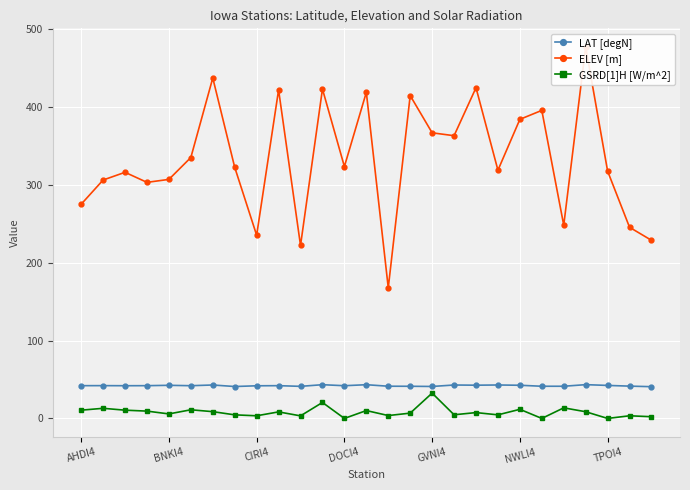

How many lines are shown in the chart?

3